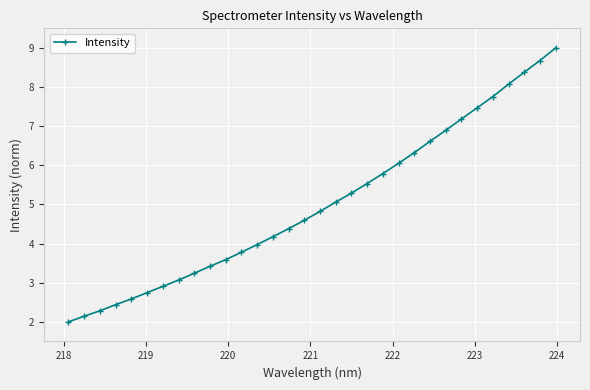

What is the minimum value shown in the chart?

2.0